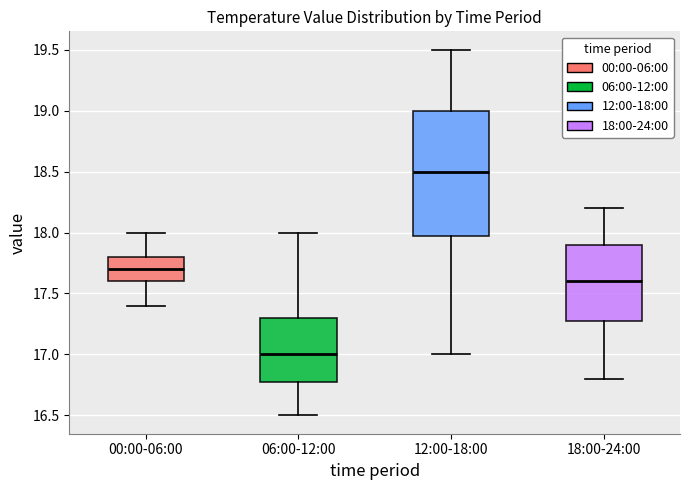

Reading left to right, read every box against the y-axis: the position of its median line, the range the box covers, and the ends of its whiskers. The values are not printed on the chart, so give them approximately, as read against the axis.

00:00-06:00: median 17.7, box 17.6 to 17.8, whiskers 17.4 to 18.0
06:00-12:00: median 17.0, box 16.8 to 17.3, whiskers 16.5 to 18.0
12:00-18:00: median 18.5, box 18.0 to 19.0, whiskers 17.0 to 19.5
18:00-24:00: median 17.6, box 17.3 to 17.9, whiskers 16.8 to 18.2